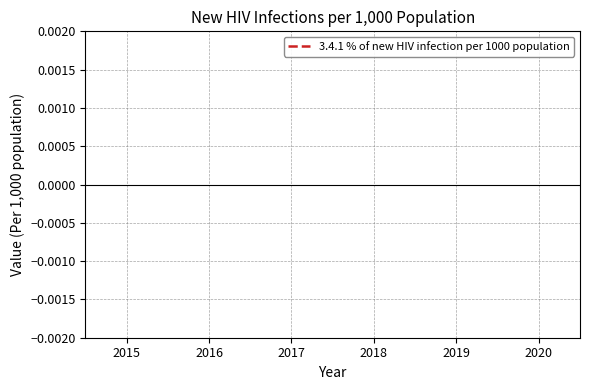

Is this an area chart (filled region under the line)?

No